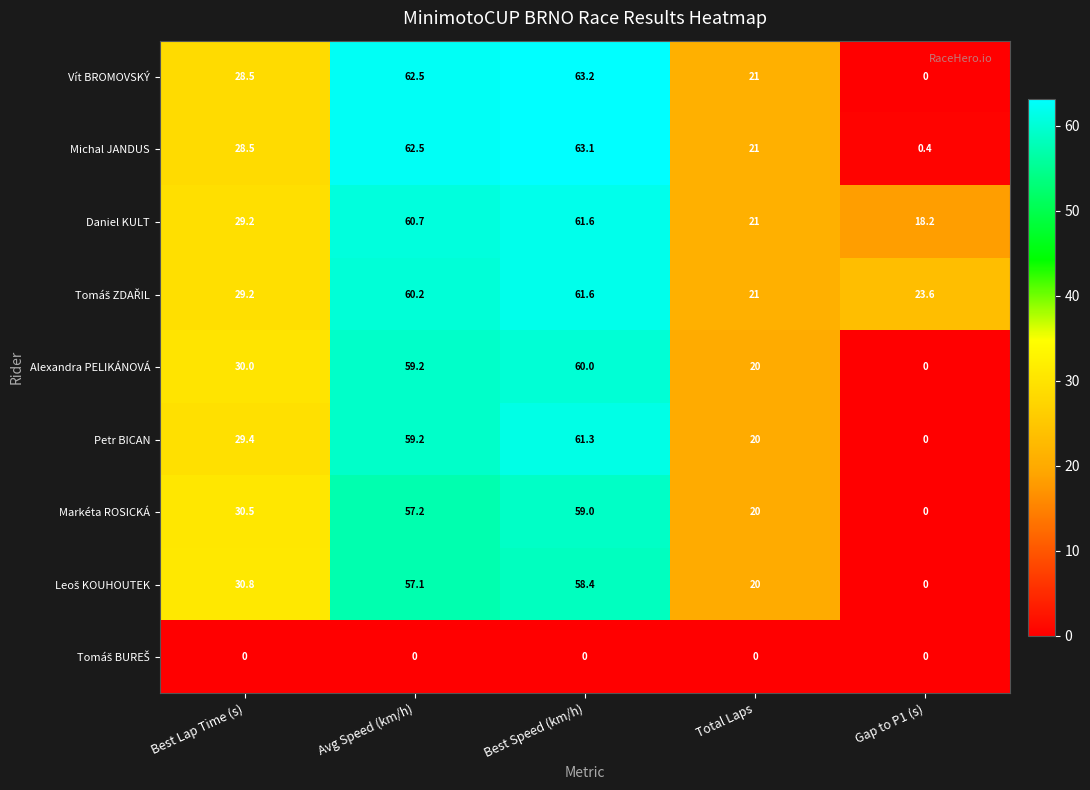

True or false: Vít BROMOVSKÝ has a value of 28.5 at Best Lap Time (s).

True